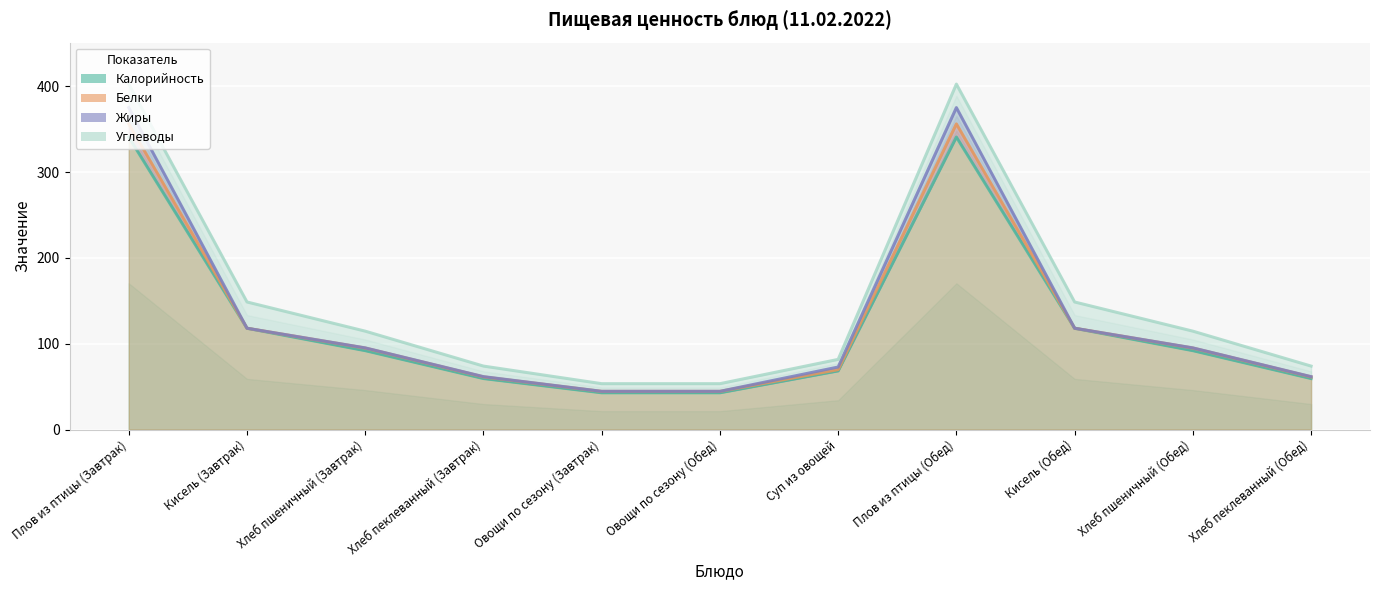

What position from the right is Овощи по сезону (Завтрак)?

7